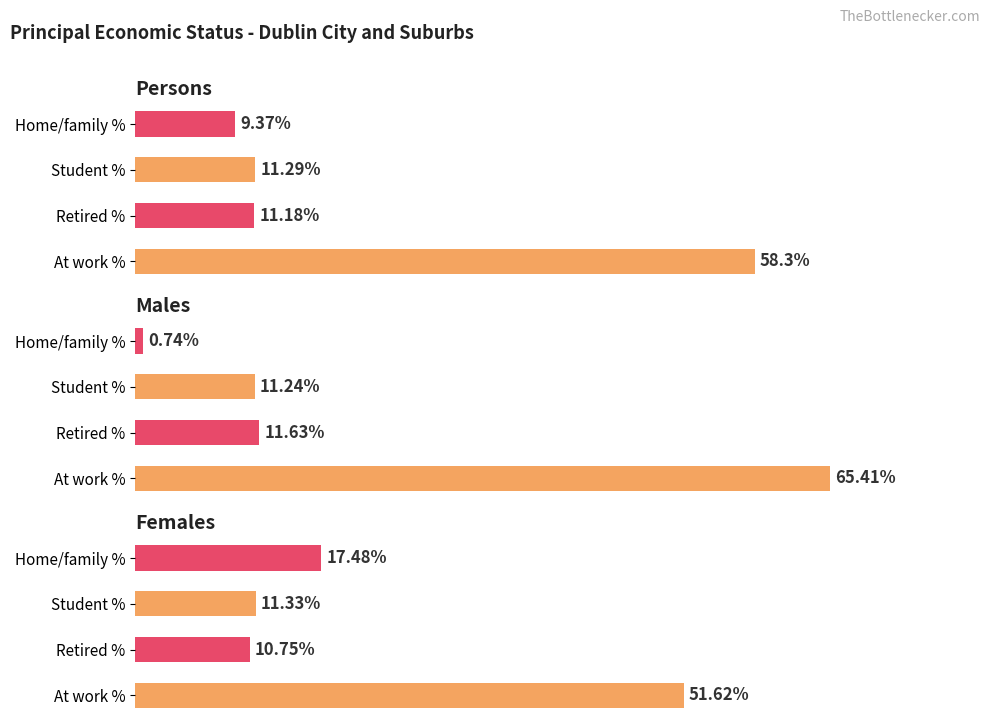

What is the difference between the maximum and minimum values in the Males series?

64.7